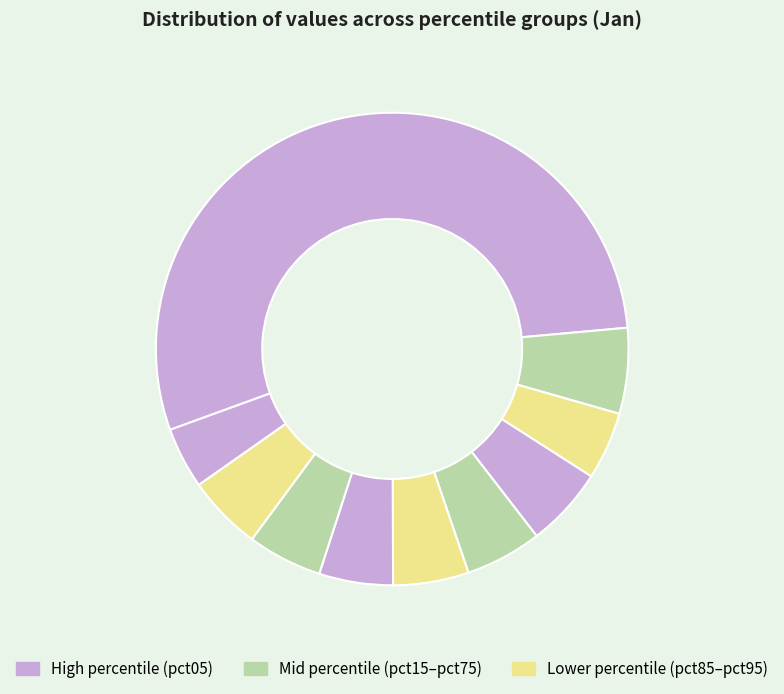

Rank the categories by value from lowest to highest.

pct95, pct25, pct65, pct75, pct85, pct55, pct45, pct35, pct15, pct05